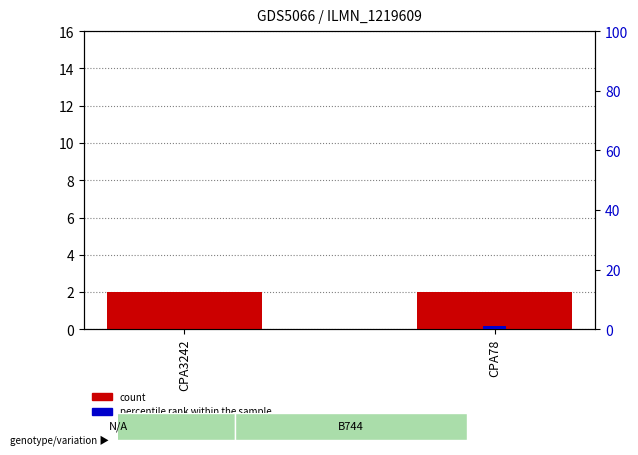

Reading left to right, what are all the values shown in this chart?

count: CPA3242=2	CPA78=2
percentile rank within the sample: CPA3242=0	CPA78=1